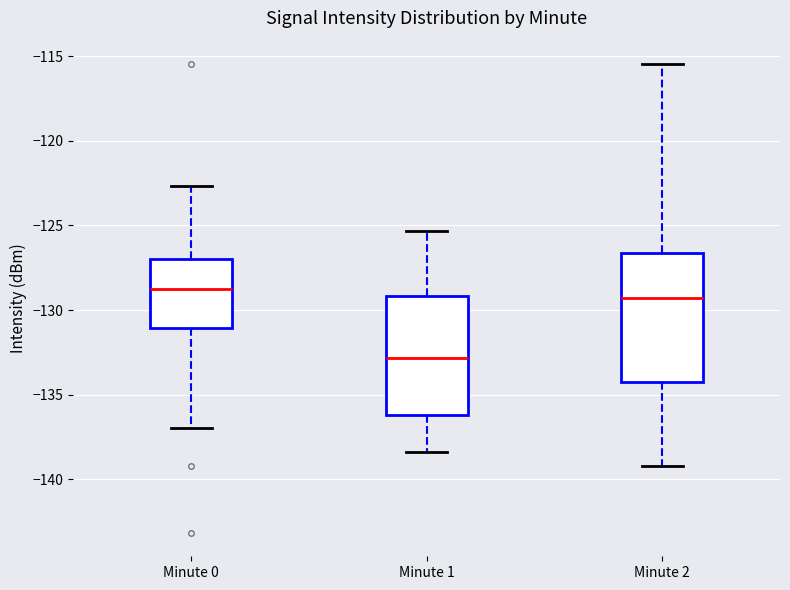

Reading left to right, read every box against the y-axis: the position of its median line, the range the box covers, and the ends of its whiskers. The values are not printed on the chart, so give them approximately, as read against the axis.

Minute 0: median -128.5, box -131.0 to -127.0, whiskers -137.0 to -122.5
Minute 1: median -133.0, box -136.0 to -129.0, whiskers -138.5 to -125.5
Minute 2: median -129.5, box -134.0 to -126.5, whiskers -139.0 to -115.5